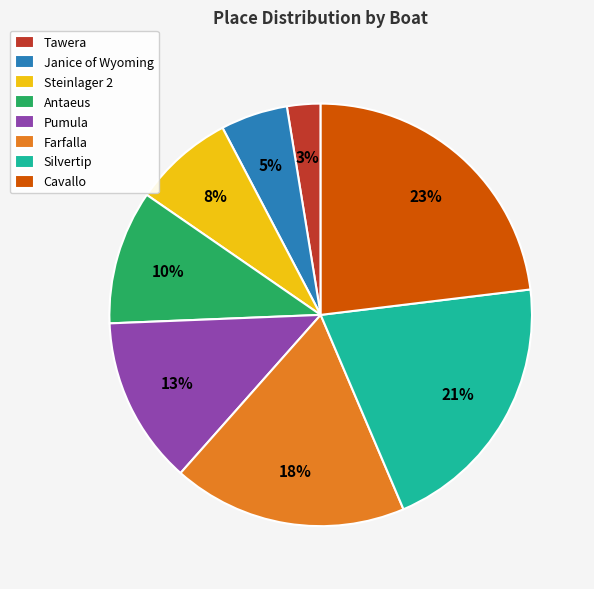

Count the number of slices in the pie.

8